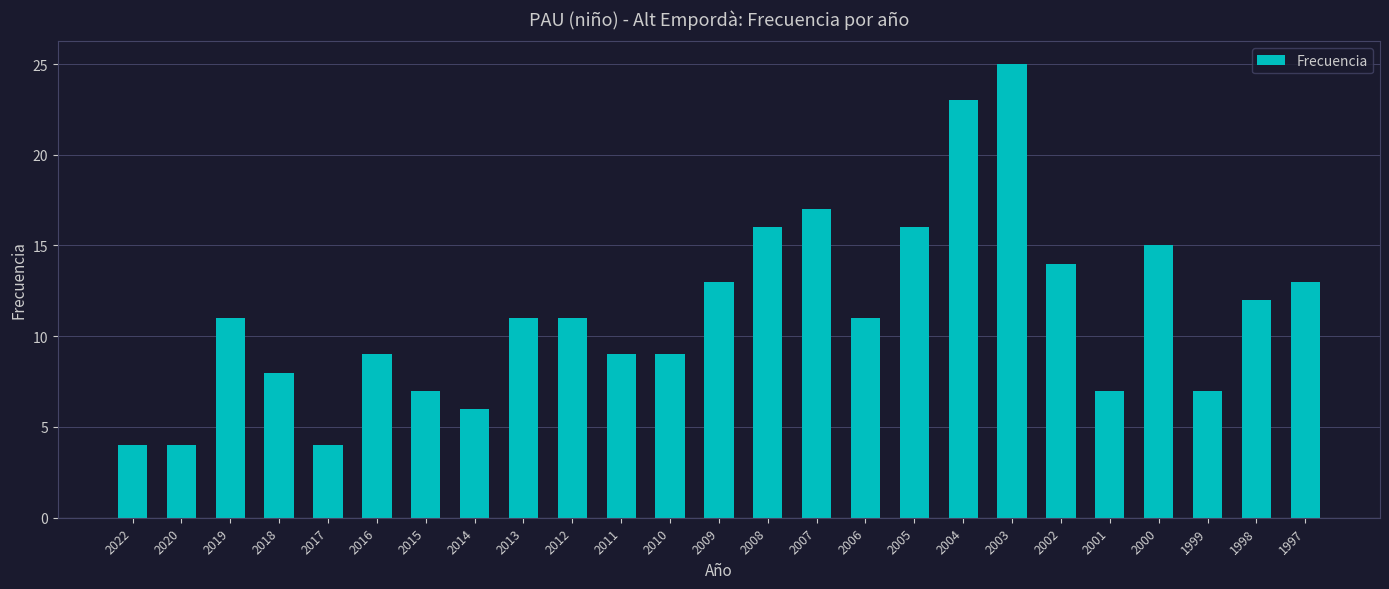

Reading left to right, extract all data points from this chart.

2022=4	2020=4	2019=11	2018=8	2017=4	2016=9	2015=7	2014=6	2013=11	2012=11	2011=9	2010=9	2009=13	2008=16	2007=17	2006=11	2005=16	2004=23	2003=25	2002=14	2001=7	2000=15	1999=7	1998=12	1997=13